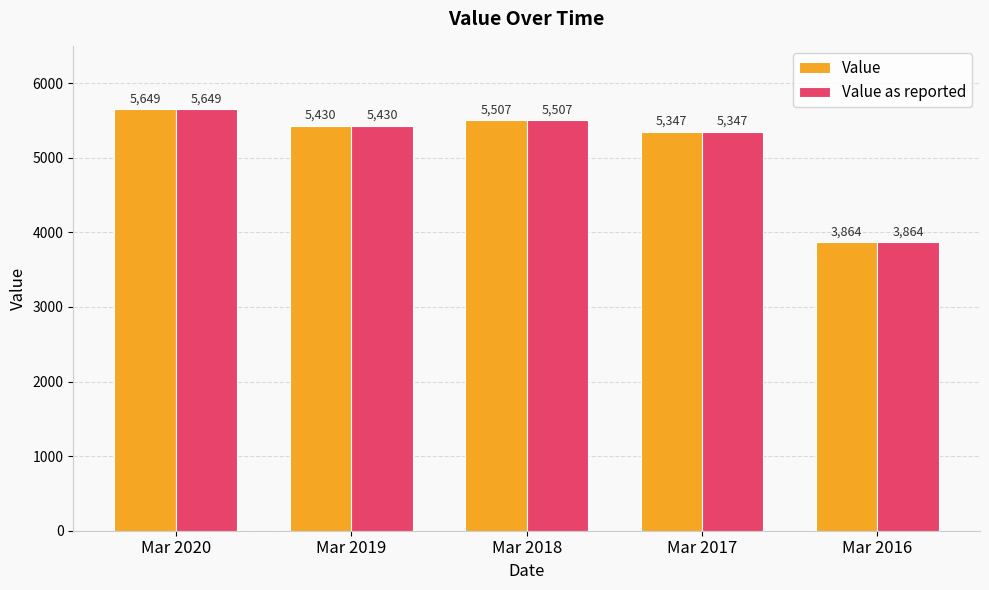

True or false: Value has a value of 6520 at Mar 2016.

False